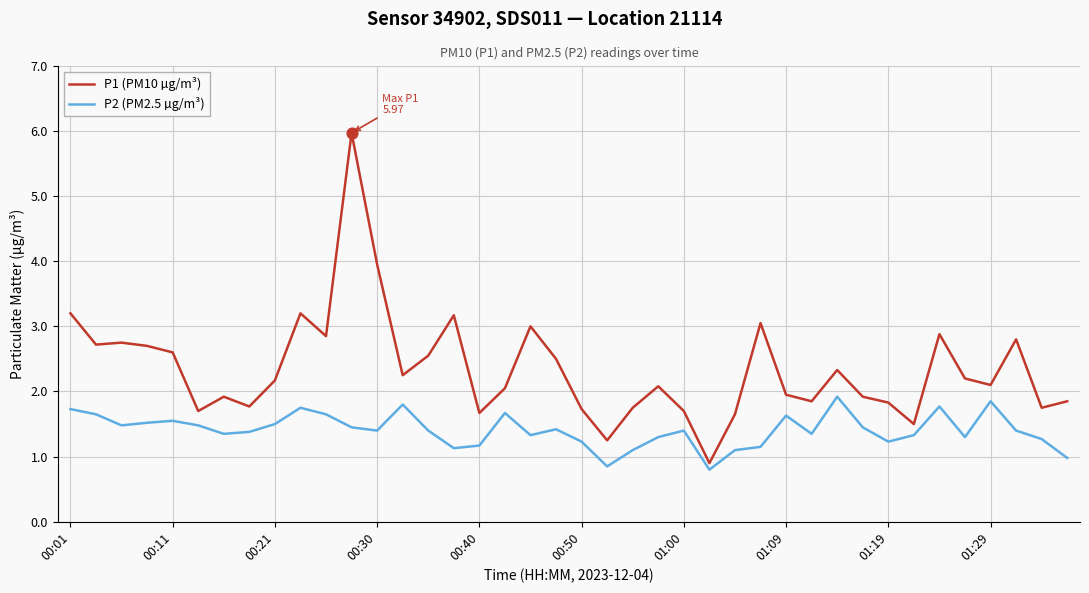

At how many categories does at least one series exceed 5?

1